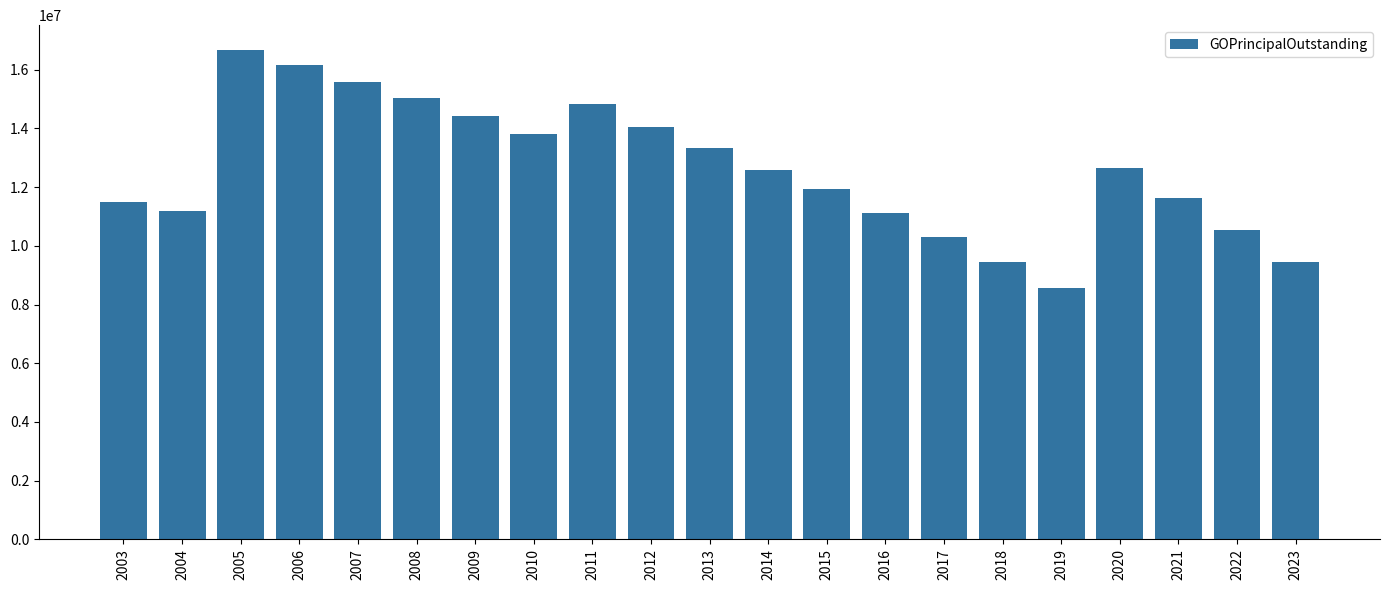

What is the approximate value at 2011, to the nearest 50?

14835000